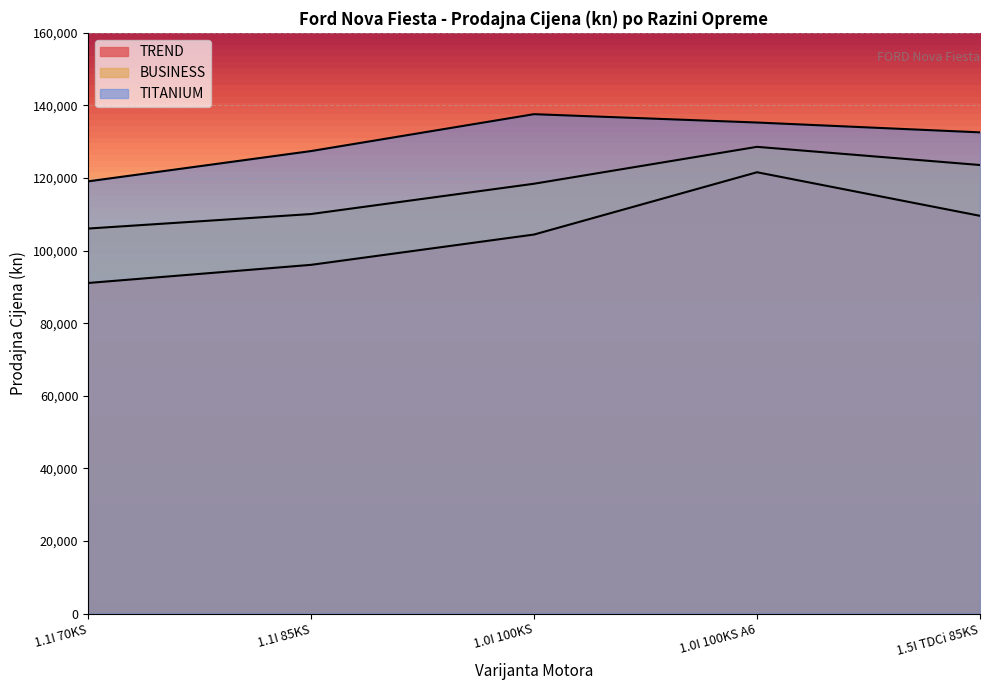

What is the label of the 3rd point from the right?

1.0I 100KS